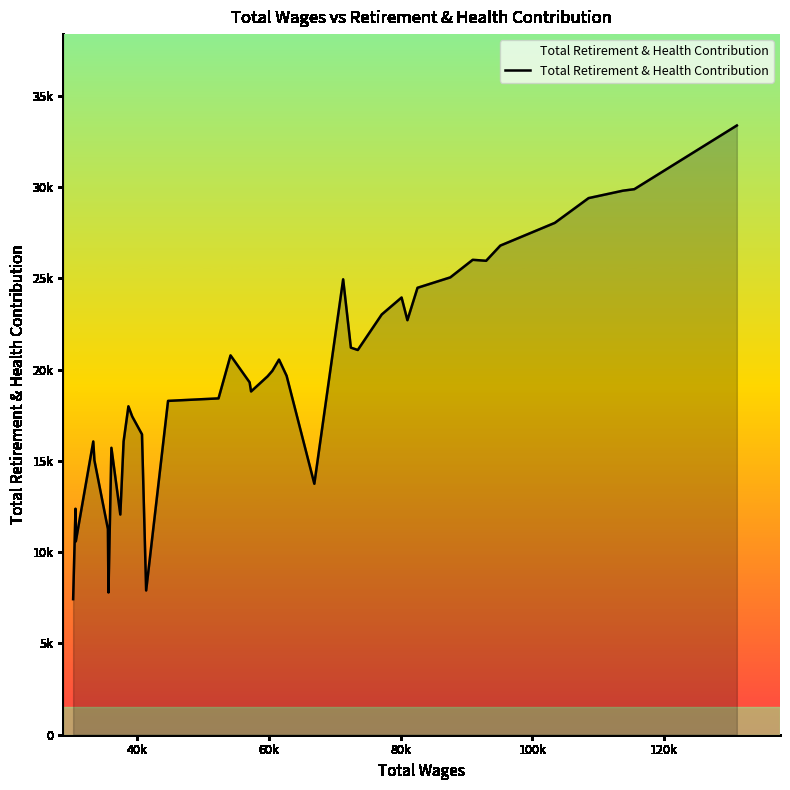

Does the chart have visible grid lines?

No